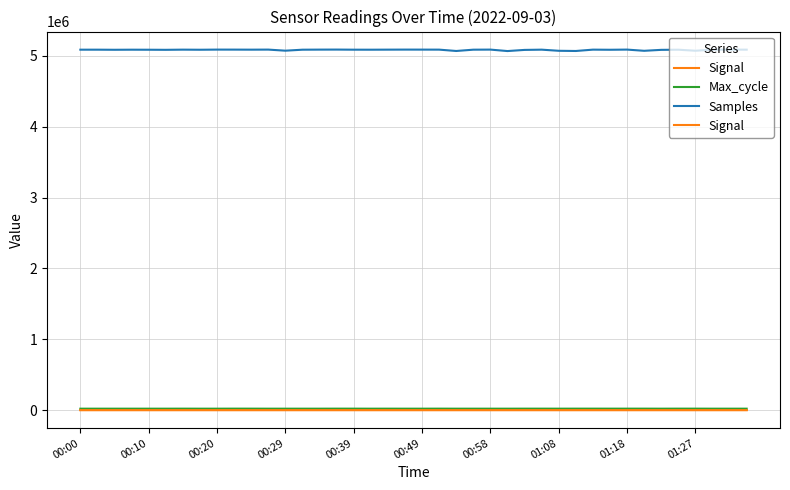

Which series has the largest total across all categories?

Samples